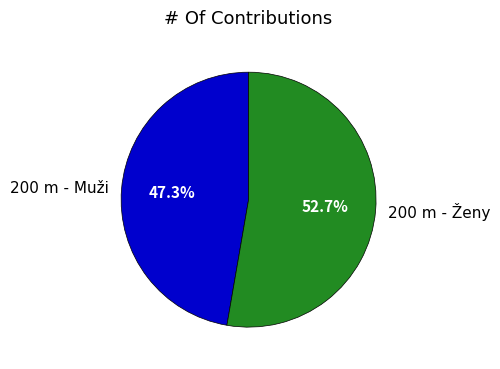

Is it true that 200 m - Muži is 37% of the pie?

False